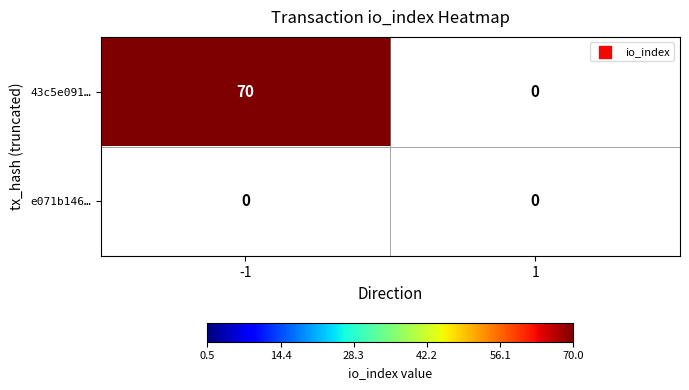

What is the sum of all 43c5e091… values?

70